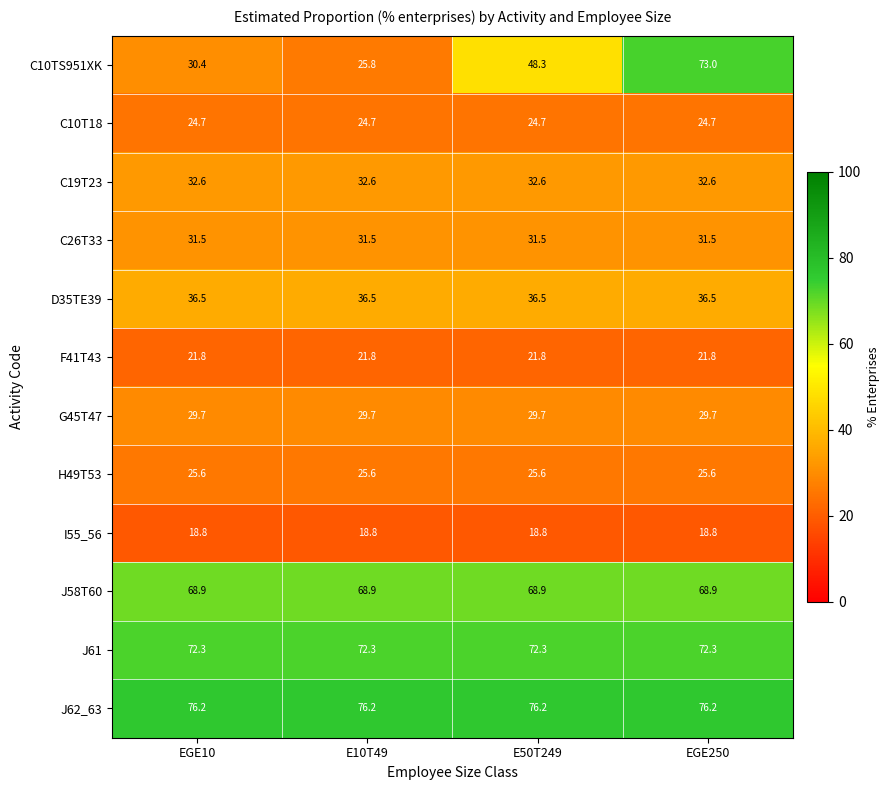

True or false: C10TS951XK has a value of 73.0 at EGE250.

True